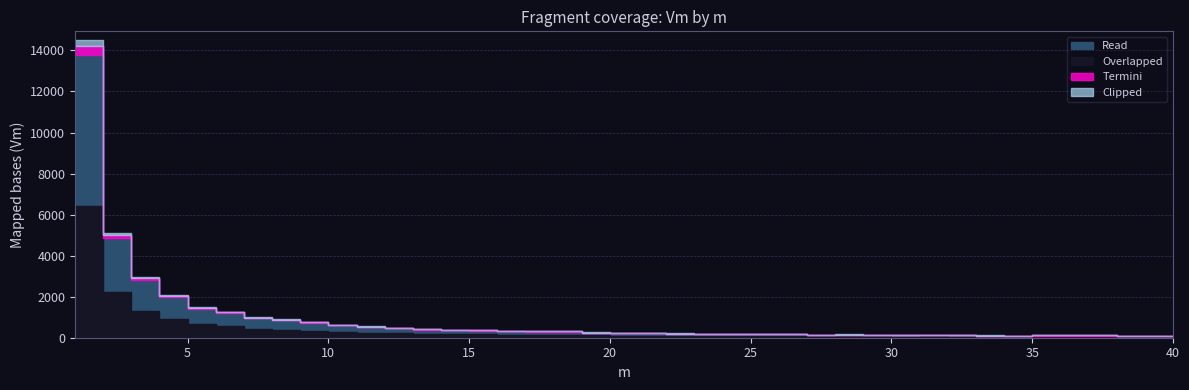

What is the average value?

911